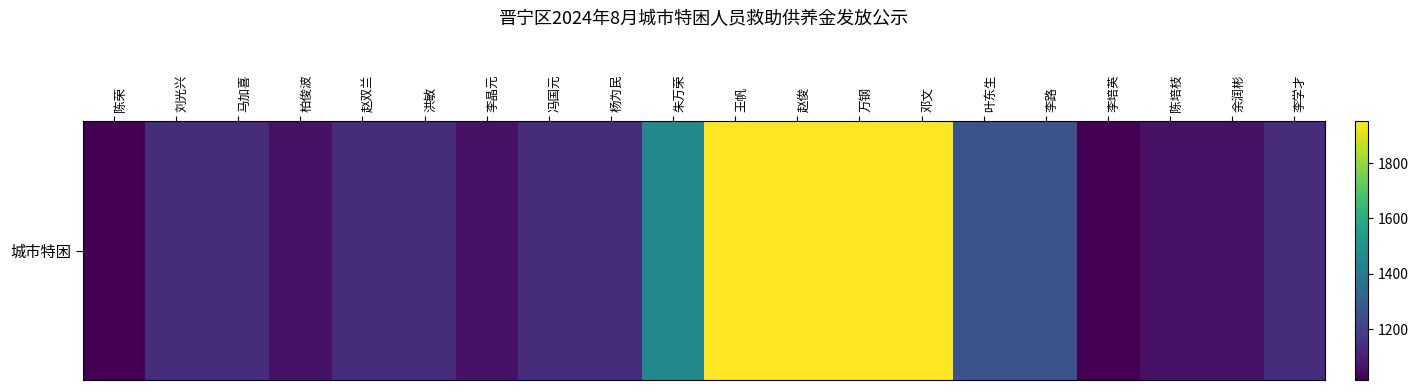

What is the greatest value displayed?

1951